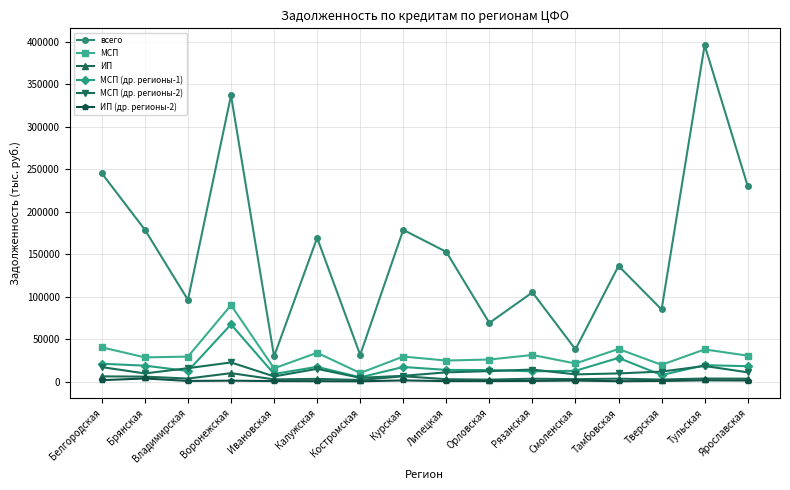

What is the label of the 14th point from the right?

Владимирская